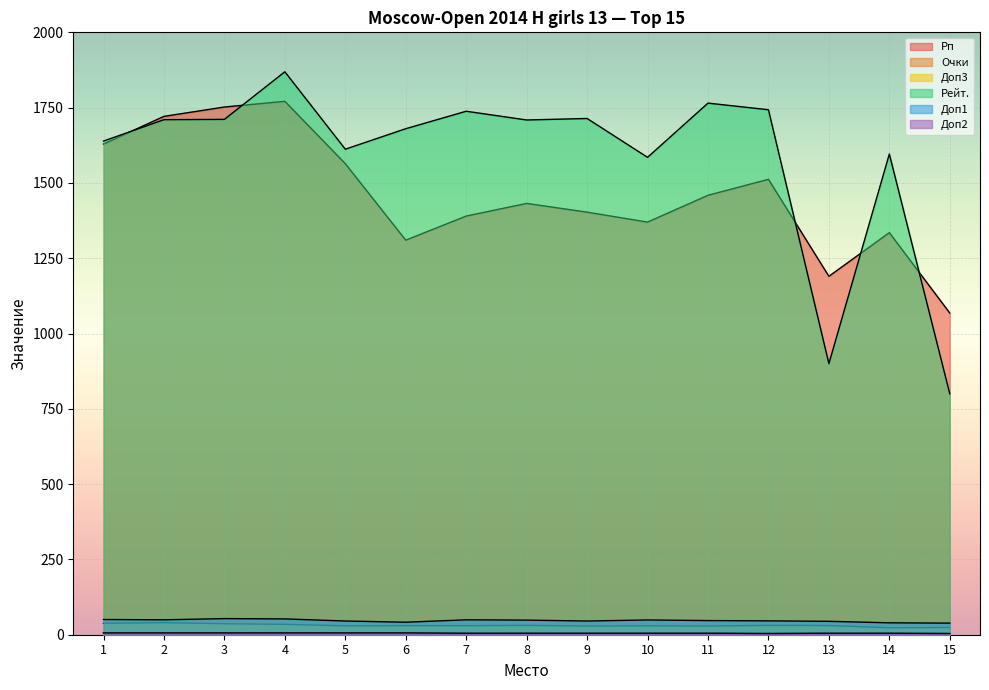

Reading right to left, what are all the values shown in this chart?

Рп: 15=1068.0	14=1335.0	13=1190.0	12=1512.0	11=1459.0	10=1370.0	9=1403.0	8=1432.0	7=1390.0	6=1310.0	5=1564.0	4=1771.0	3=1752.0	2=1721.0	1=1629.0
Очки: 15=5.5	14=5.5	13=5.5	12=5.5	11=5.5	10=5.5	9=6.0	8=6.0	7=6.0	6=6.5	5=6.5	4=6.5	3=6.5	2=7.0	1=7.0
Доп3: 15=24.0	14=23.0	13=30.5	12=31.0	11=29.0	10=29.5	9=29.0	8=31.0	7=30.0	6=30.0	5=29.5	4=34.5	3=36.5	2=40.0	1=38.0
Рейт.: 15=800.0	14=1596.0	13=900.0	12=1743.0	11=1765.0	10=1585.0	9=1714.0	8=1709.0	7=1738.0	6=1680.0	5=1612.0	4=1869.0	3=1711.0	2=1710.0	1=1639.0
Доп1: 15=38.5	14=39.5	13=44.5	12=46.0	11=47.0	10=49.0	9=45.5	8=48.5	7=49.5	6=41.5	5=45.5	4=52.5	3=53.5	2=49.5	1=50.5
Доп2: 15=4.0	14=5.0	13=5.0	12=4.0	11=5.0	10=5.0	9=5.0	8=5.0	7=5.0	6=6.0	5=6.0	4=6.0	3=6.0	2=6.0	1=6.0